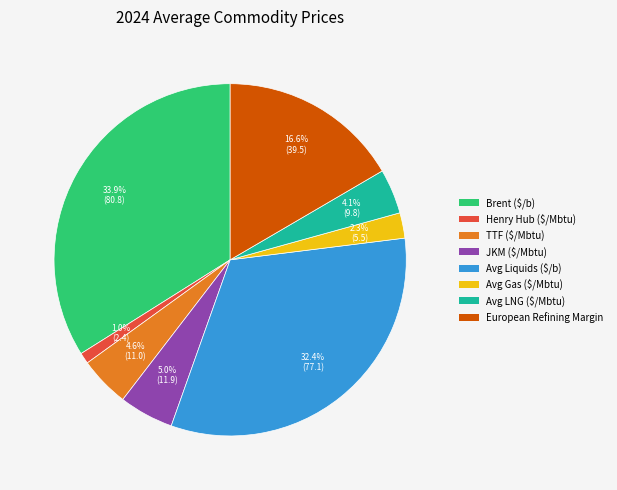

Which slice is the largest?

Brent ($/b)